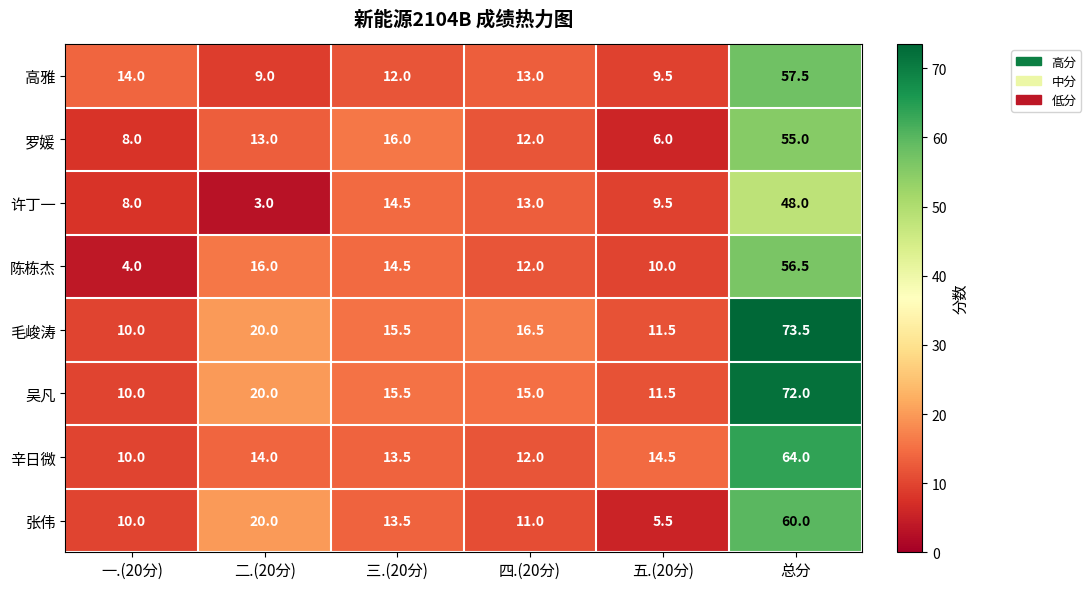

What is the difference between the maximum and minimum values in the 张伟 series?

54.5